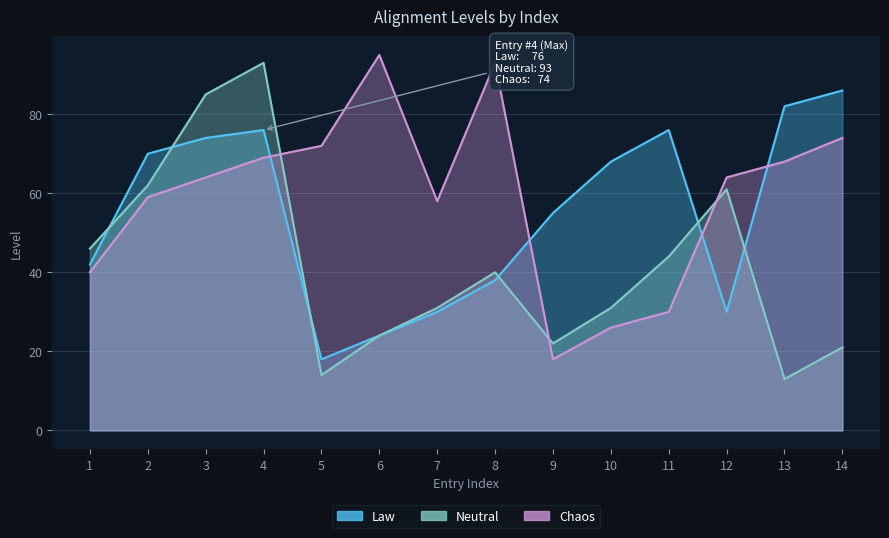

The value of Neutral at 9 is 9. True or false?

False